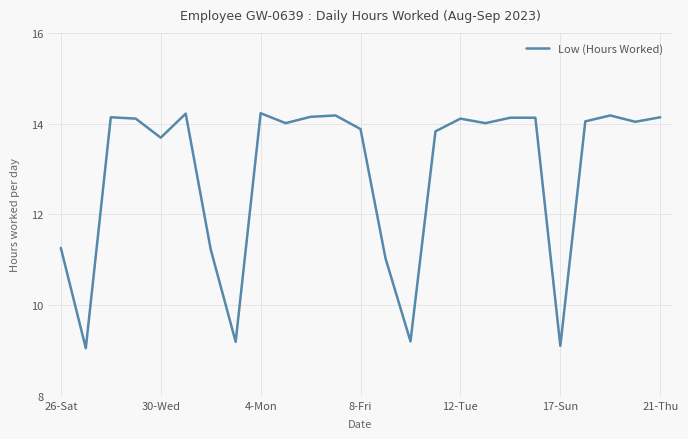

What is the maximum value shown in the chart?

14.2